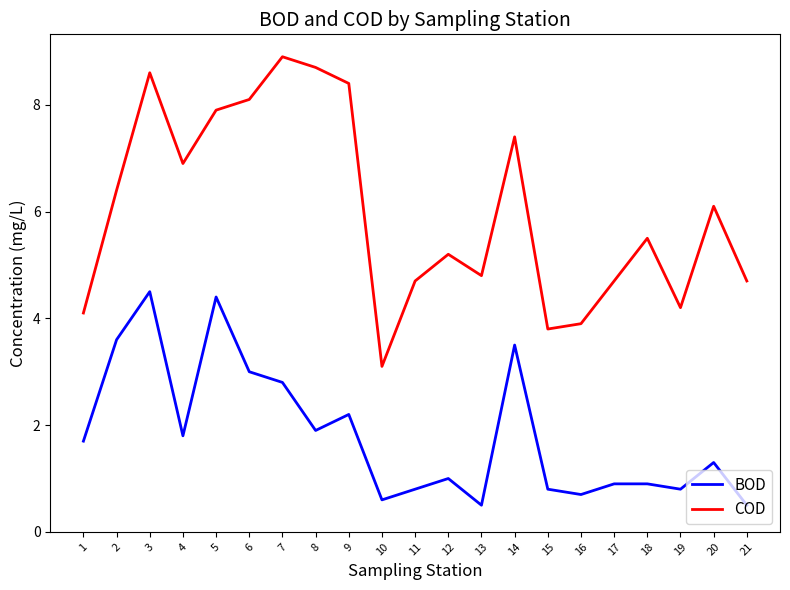

Rank the series by their maximum value, from lowest to highest.

BOD, COD